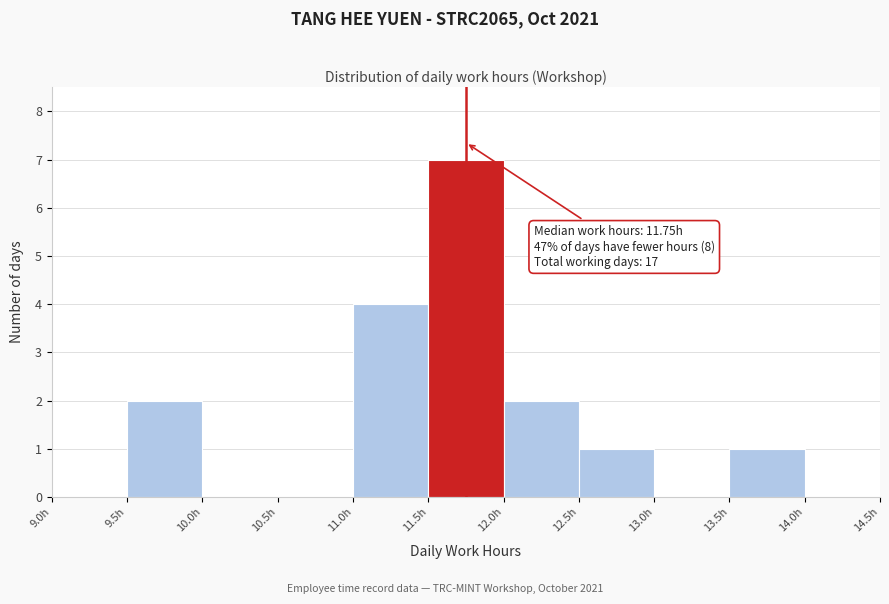

Which range on the x-axis has the tallest bar?

11.5 to 12.0